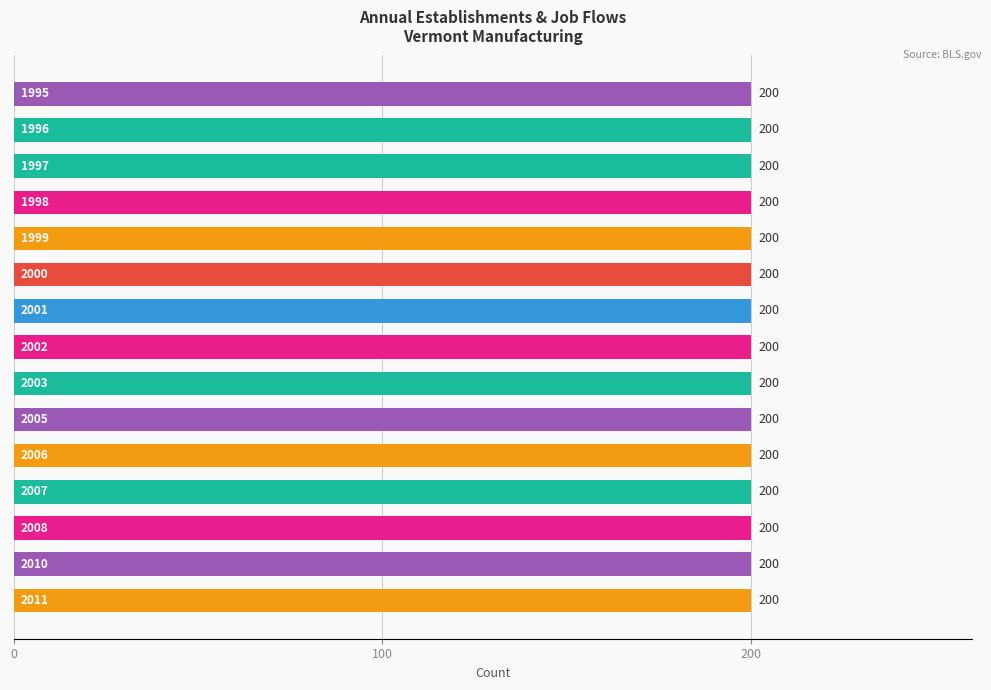

Read the Total Establishments value at 2011.

200